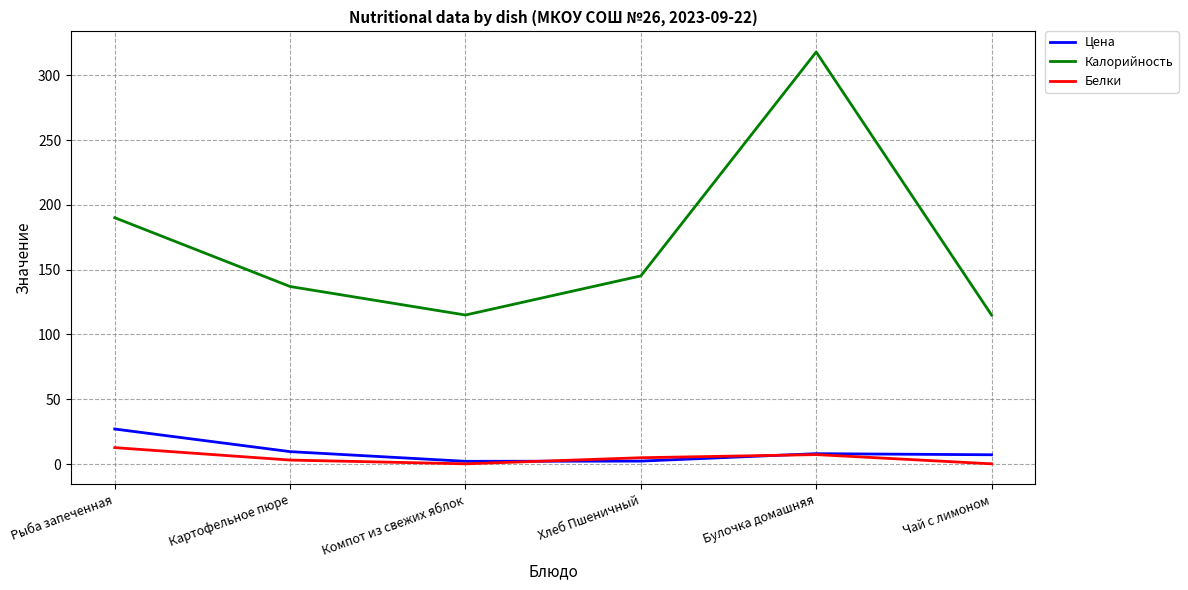

Which series has the largest range (max minus min)?

Калорийность